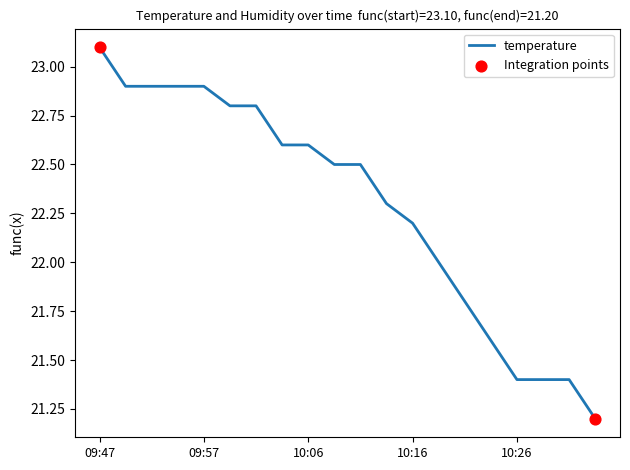

What is the difference between the maximum and minimum values?

1.9